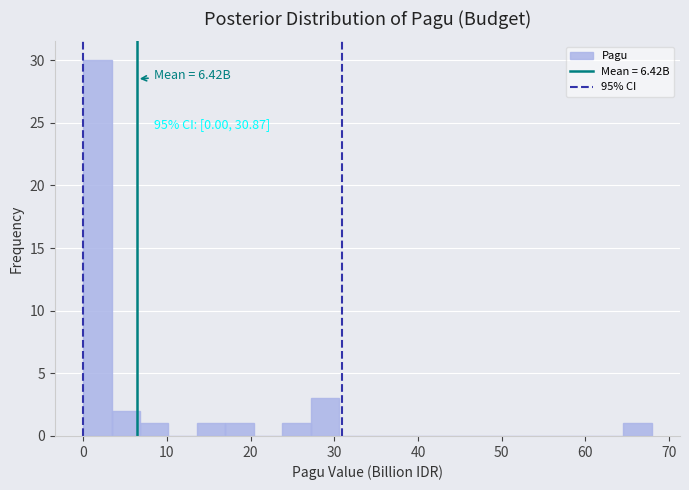

Read against the x-axis, roughly where is the centre of the tallest bar?

2